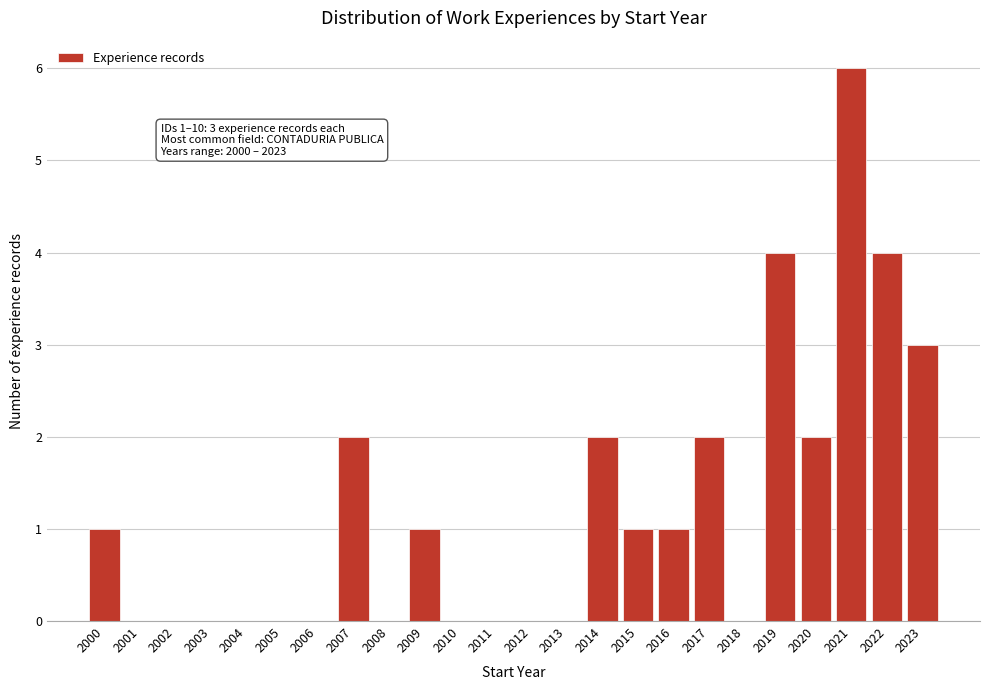

Reading left to right, extract all data points from this chart.

2000=1	2001=0	2002=0	2003=0	2004=0	2005=0	2006=0	2007=2	2008=0	2009=1	2010=0	2011=0	2012=0	2013=0	2014=2	2015=1	2016=1	2017=2	2018=0	2019=4	2020=2	2021=6	2022=4	2023=3